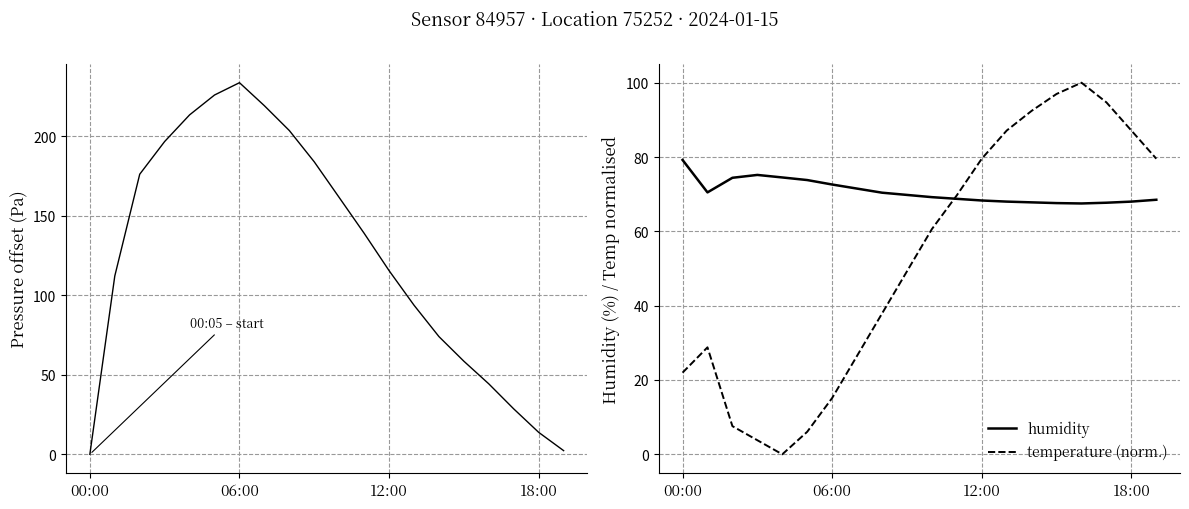

What is the maximum value shown in the chart?

233.8